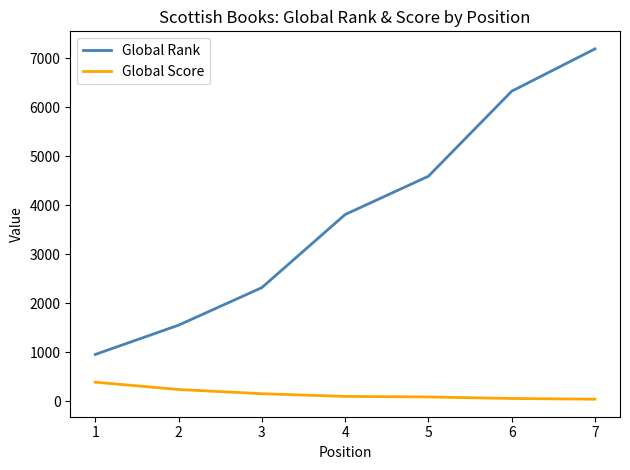

True or false: Global Score and Global Rank intersect in this chart.

False